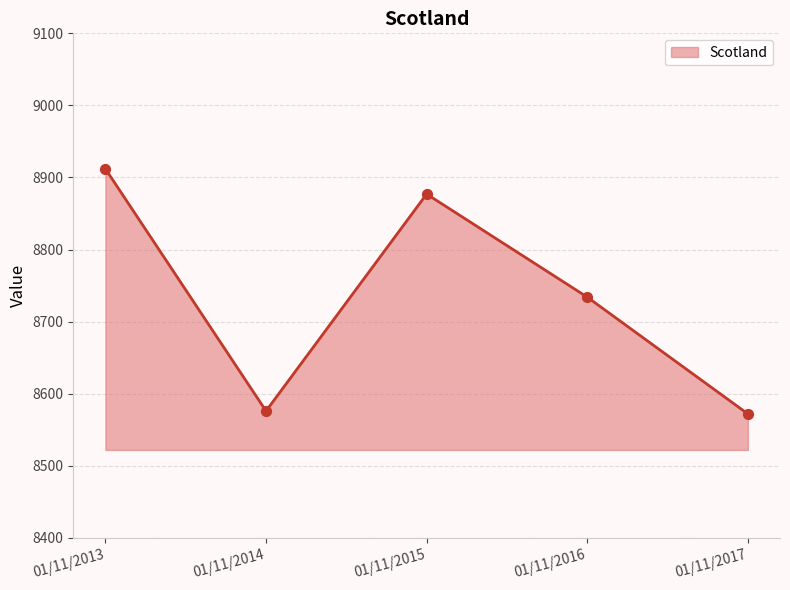

Which has a higher value, 01/11/2015 or 01/11/2013?

01/11/2013